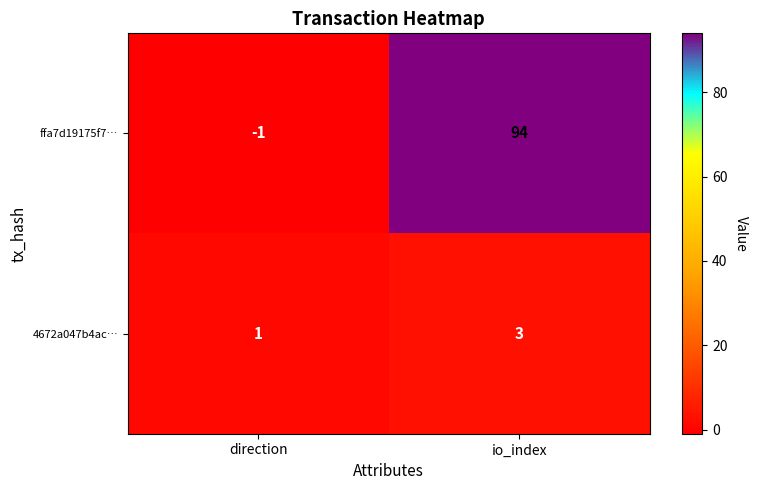

At which category is the sum across all series the highest?

io_index